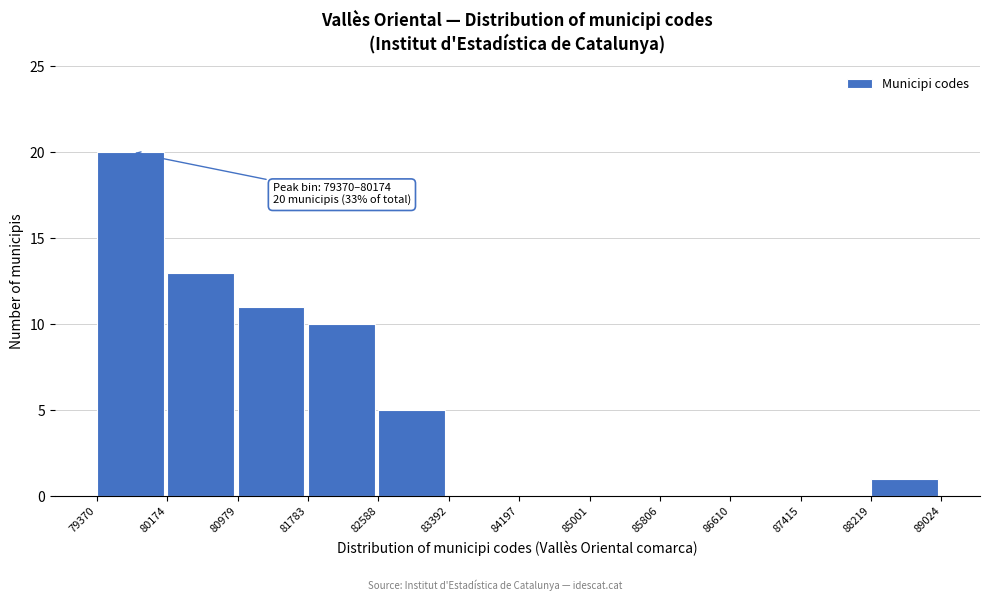

Over which range of the x-axis is the bar tallest?

79370 to 80174